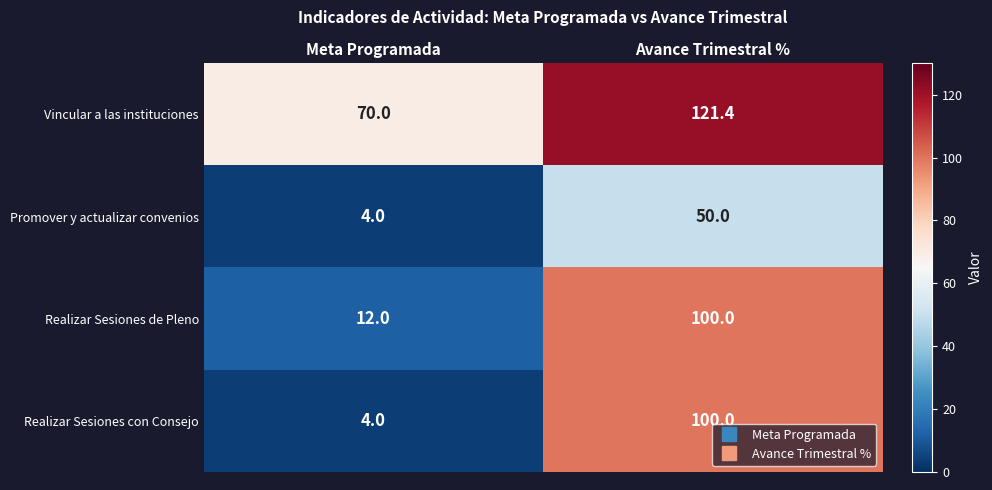

What is the sum of all Realizar Sesiones con Consejo values?

104.0